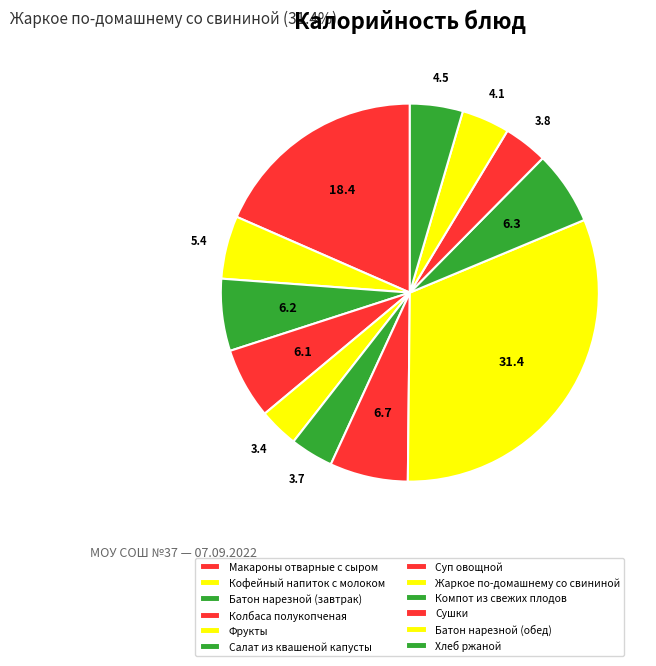

To the nearest percent, what is the difference between the largest and smallest slice percentages?

28%